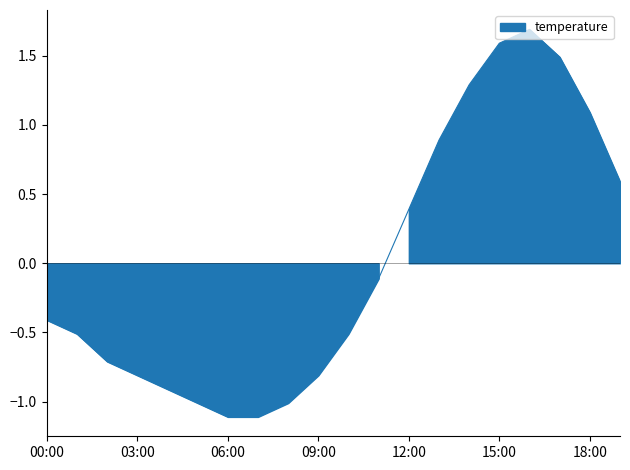

Reading left to right, what are all the values shown in this chart?

00:00=-0.4	01:00=-0.5	02:00=-0.7	03:00=-0.8	04:00=-0.9	05:00=-1.0	06:00=-1.1	07:00=-1.1	08:00=-1.0	09:00=-0.8	10:00=-0.5	11:00=-0.1	12:00=0.4	13:00=0.9	14:00=1.3	15:00=1.6	16:00=1.7	17:00=1.5	18:00=1.1	19:00=0.6